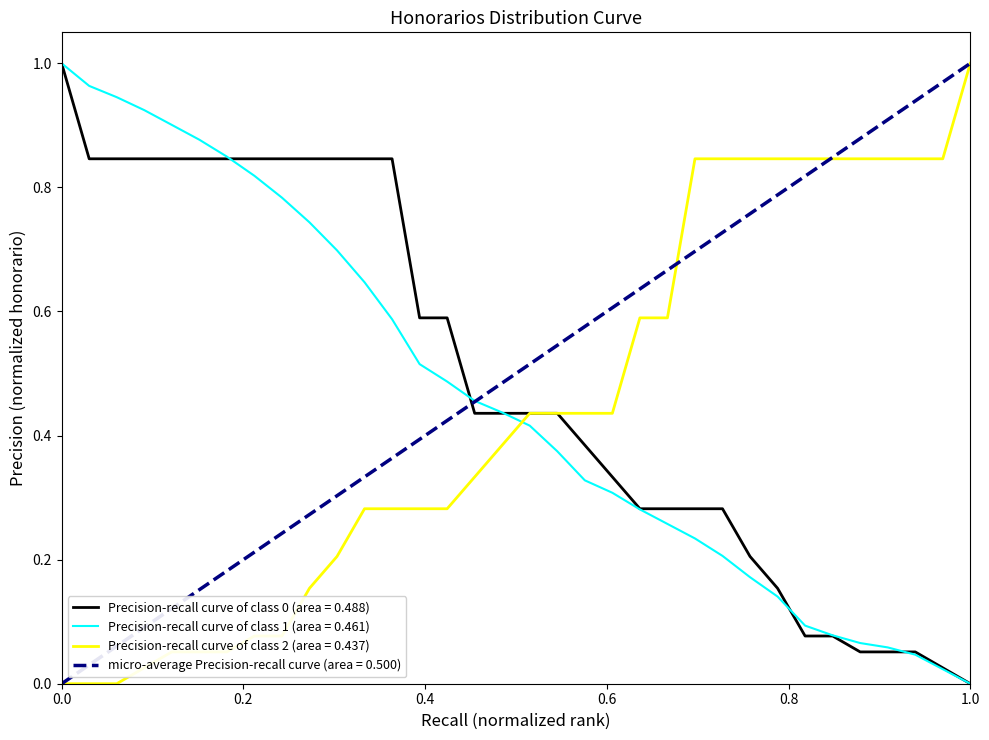

How many lines are shown in the chart?

4